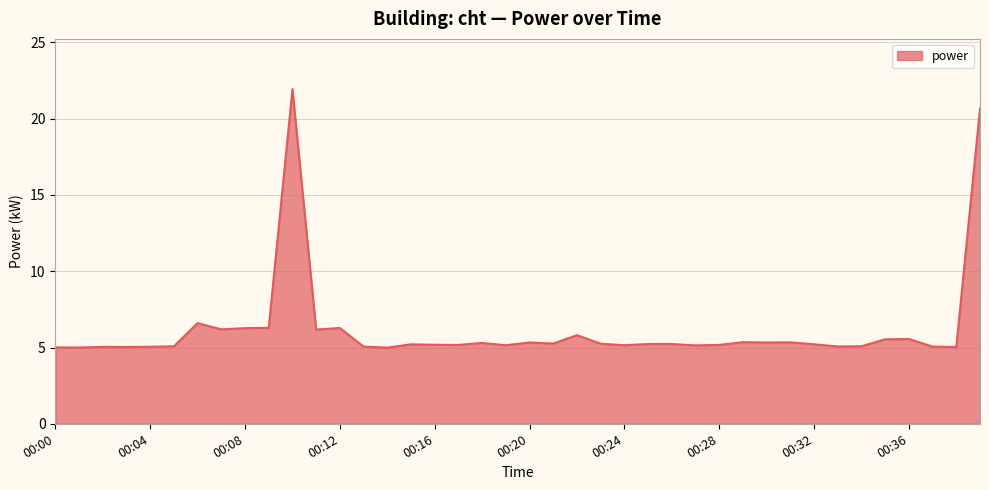

Rank the categories by value from lowest to highest.

00:14, 00:01, 00:00, 00:03, 00:38, 00:02, 00:04, 00:13, 00:37, 00:33, 00:05, 00:34, 00:27, 00:19, 00:24, 00:17, 00:28, 00:16, 00:15, 00:32, 00:25, 00:26, 00:23, 00:21, 00:18, 00:20, 00:30, 00:31, 00:29, 00:35, 00:36, 00:22, 00:11, 00:07, 00:08, 00:12, 00:09, 00:06, 00:39, 00:10